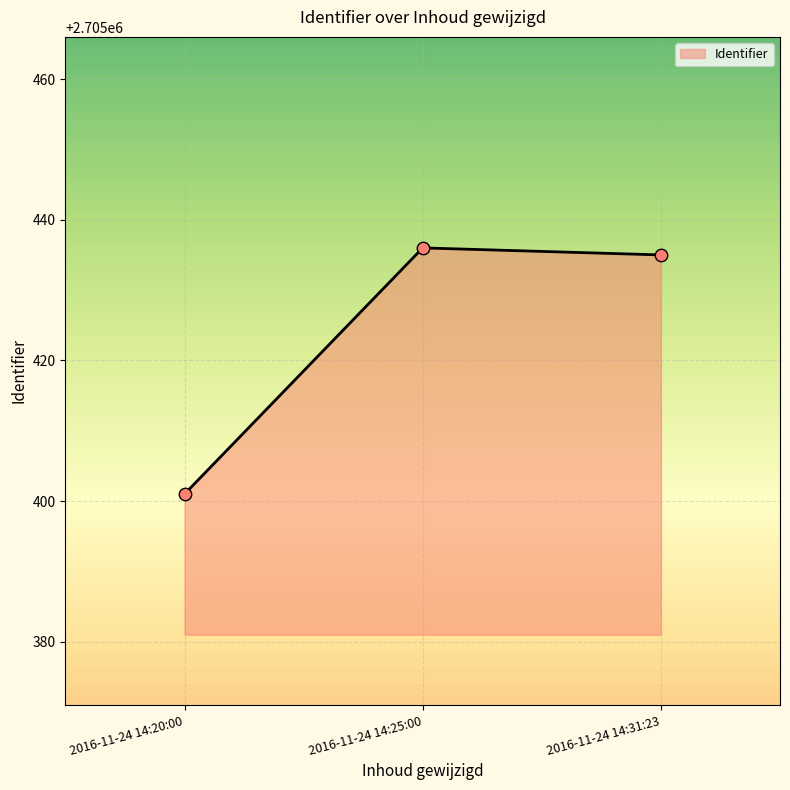

What is the ratio of the value at 2016-11-24 14:31:23 to the value at 2016-11-24 14:25:00?

1.0